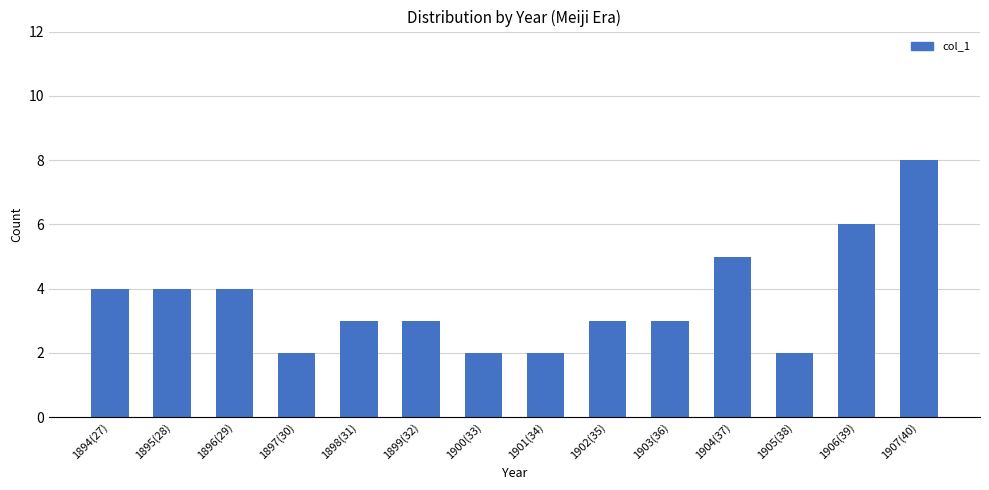

Read the value at 1902(35).

3